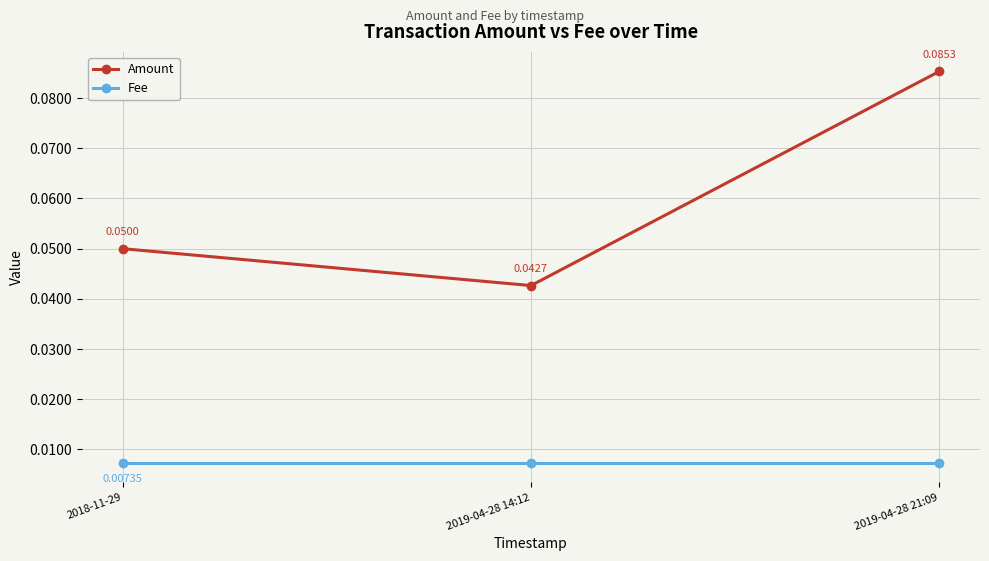

Rank the categories by Amount value from lowest to highest.

2019-04-28 14:12, 2018-11-29, 2019-04-28 21:09